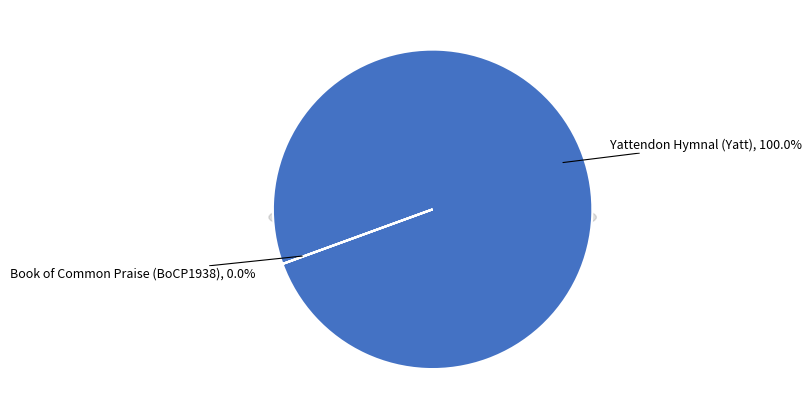

Which slice is the largest?

Yattendon Hymnal (Yatt)